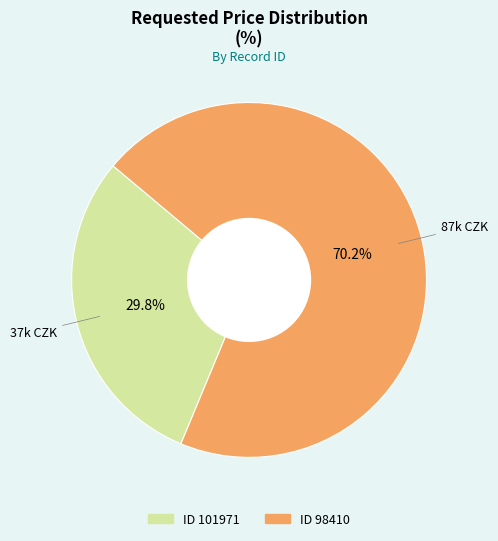

To the nearest percent, what is the average slice percentage?

50%